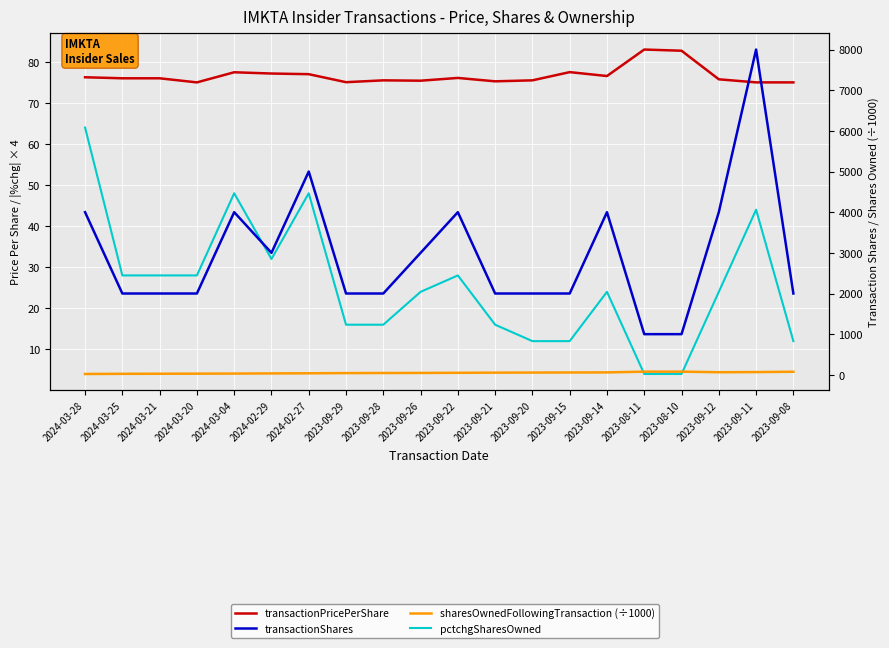

What is the label of the 11th point from the right?

2023-09-26